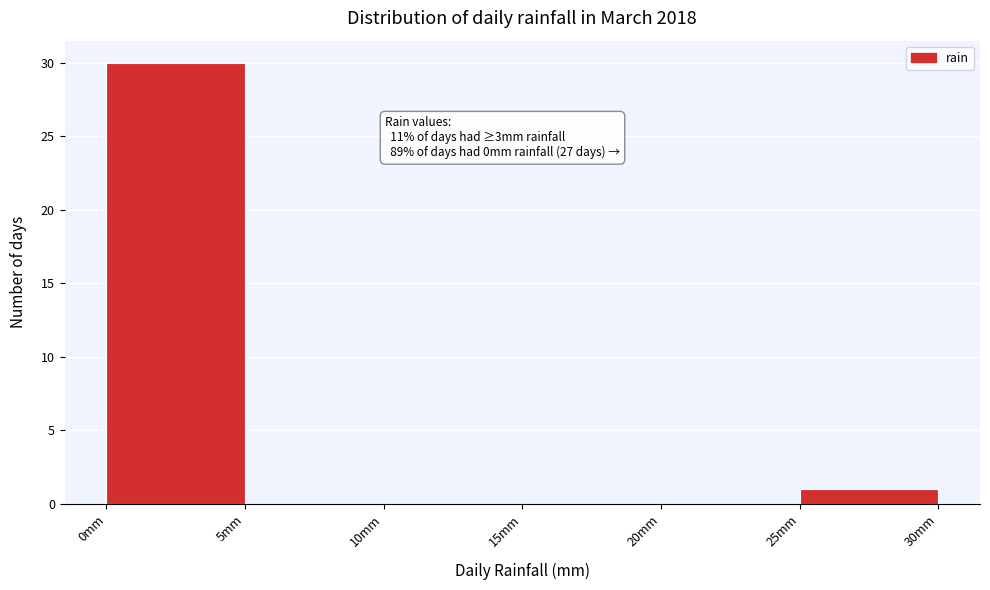

Which range on the x-axis has the tallest bar?

0 to 5